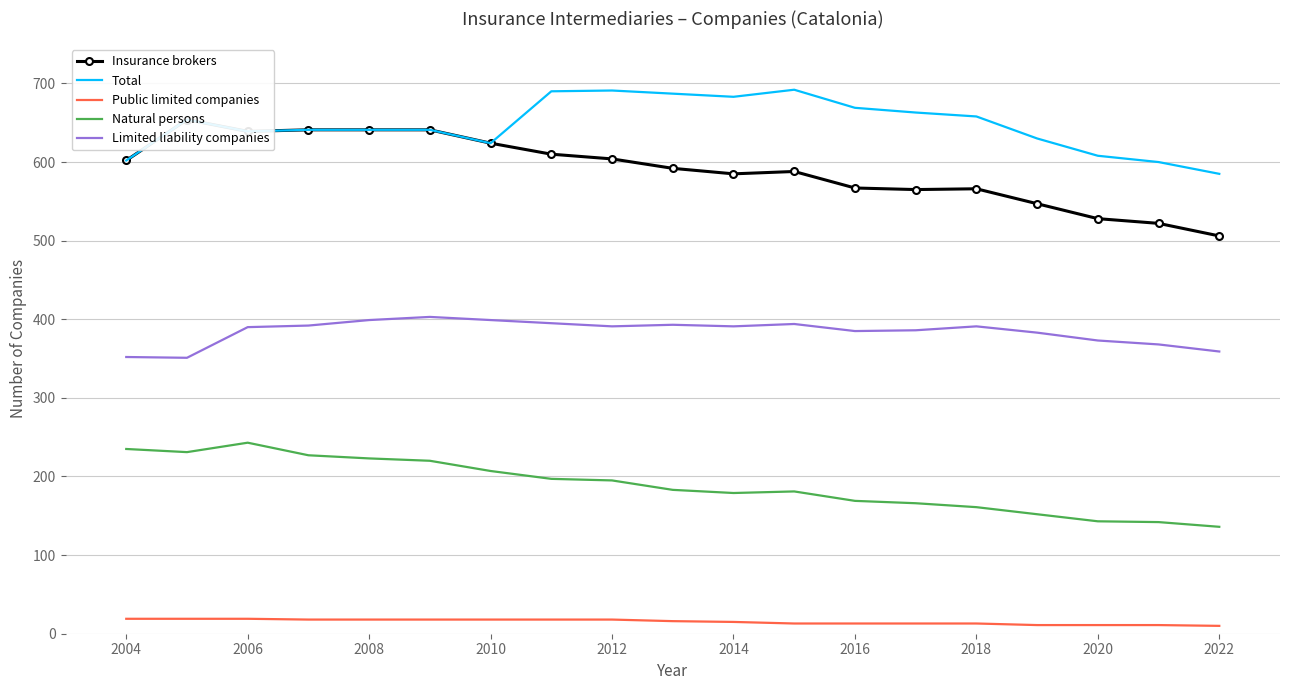

What is the minimum value for Natural persons?

136